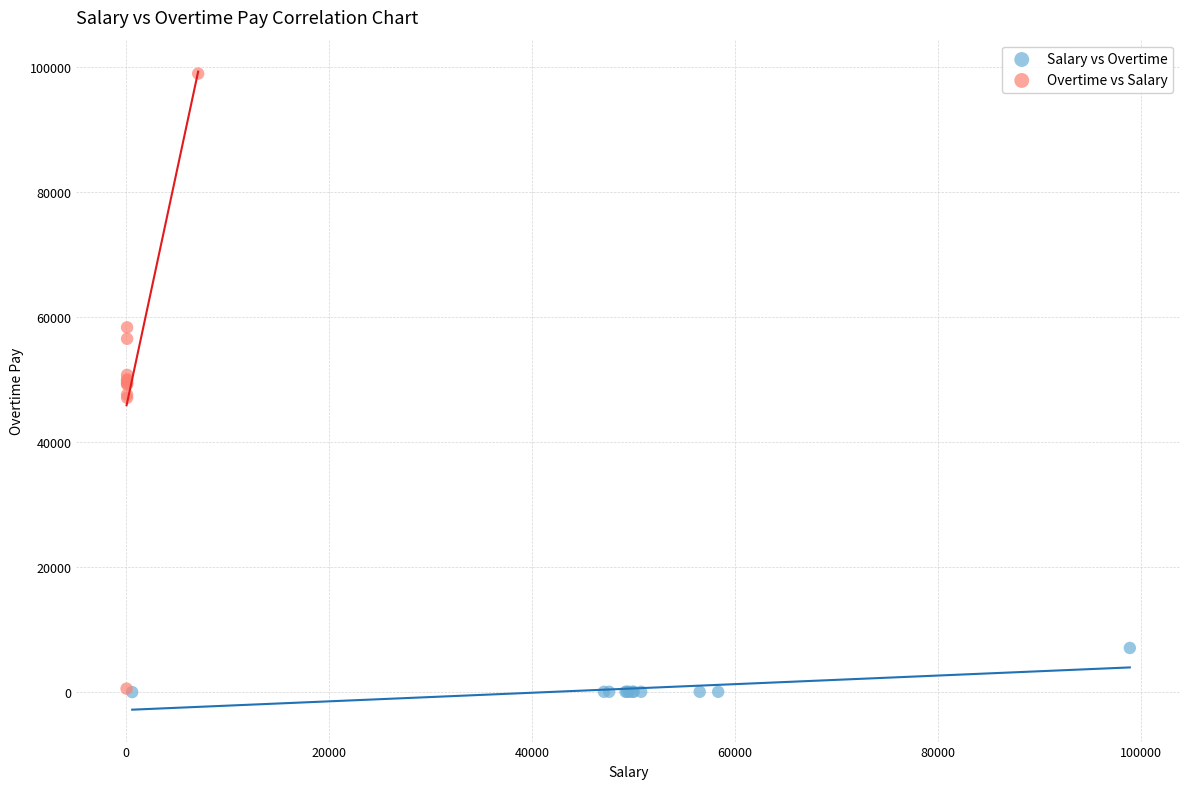

Which series reaches the maximum Y coordinate?

Overtime vs Salary